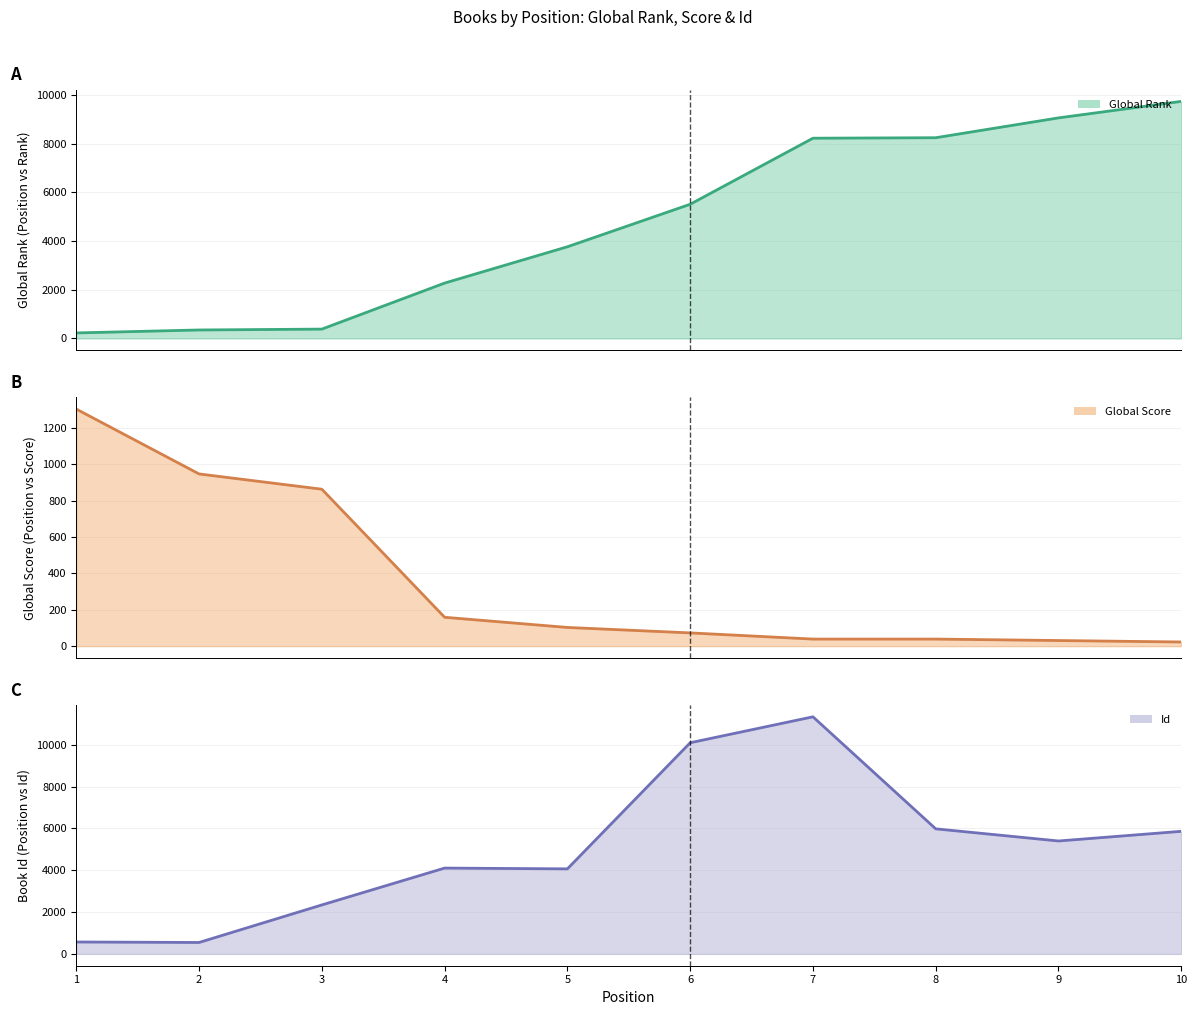

How many intersections are there between Global Score (line) and Global Rank (line)?

1